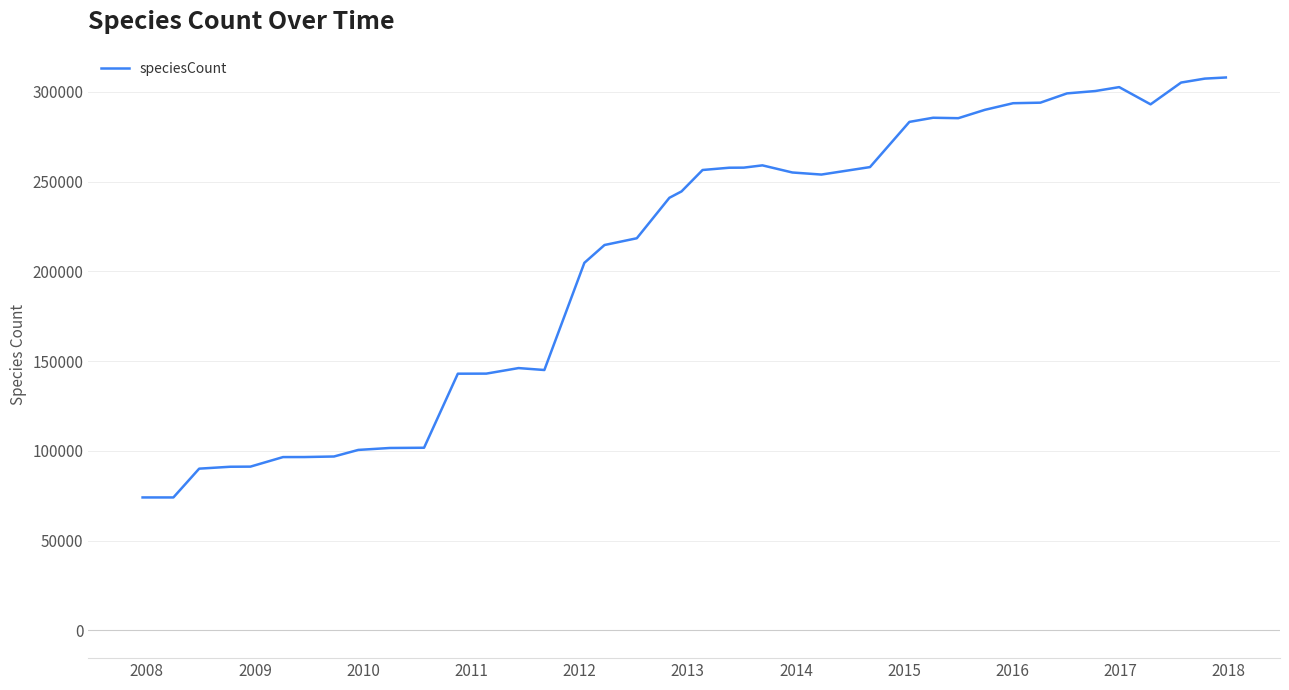

What is the maximum value shown in the chart?

307941